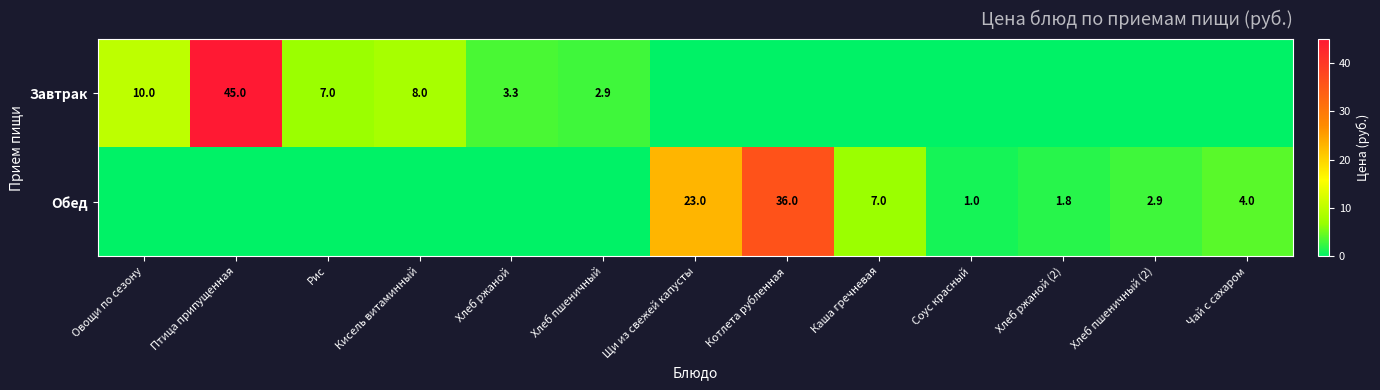

True or false: Обед has a value of 7.0 at Каша гречневая.

True